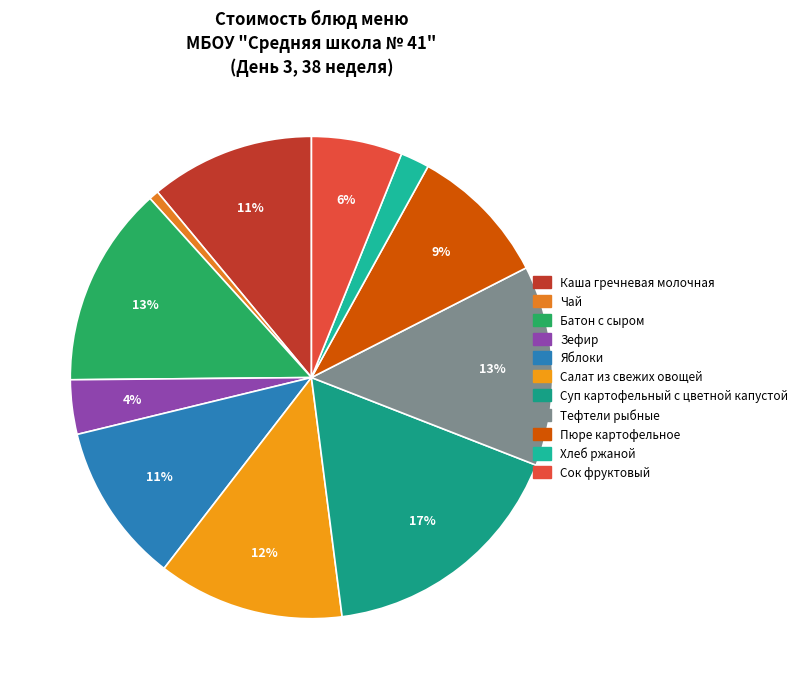

How much of the chart is everything except Пюре картофельное?

90.5%